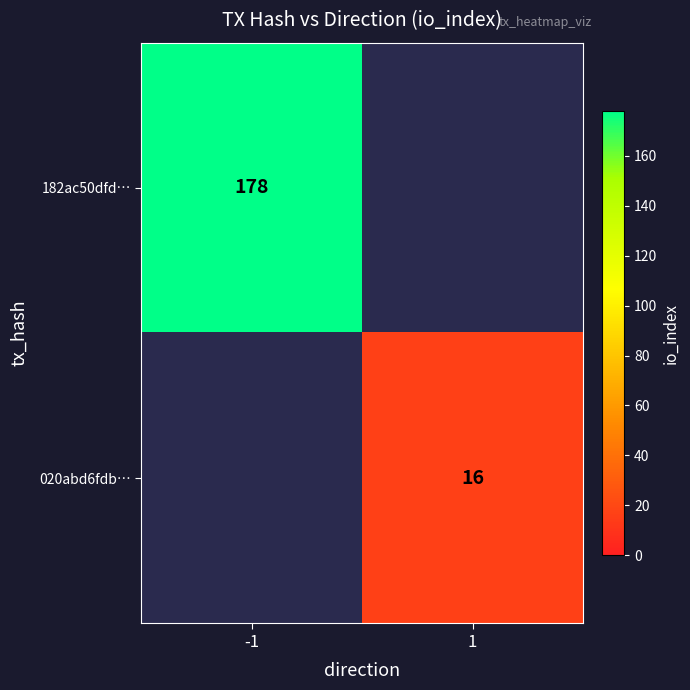

Is the value of 020abd6fdb… at 1 greater than the value of 182ac50dfd… at -1?

No